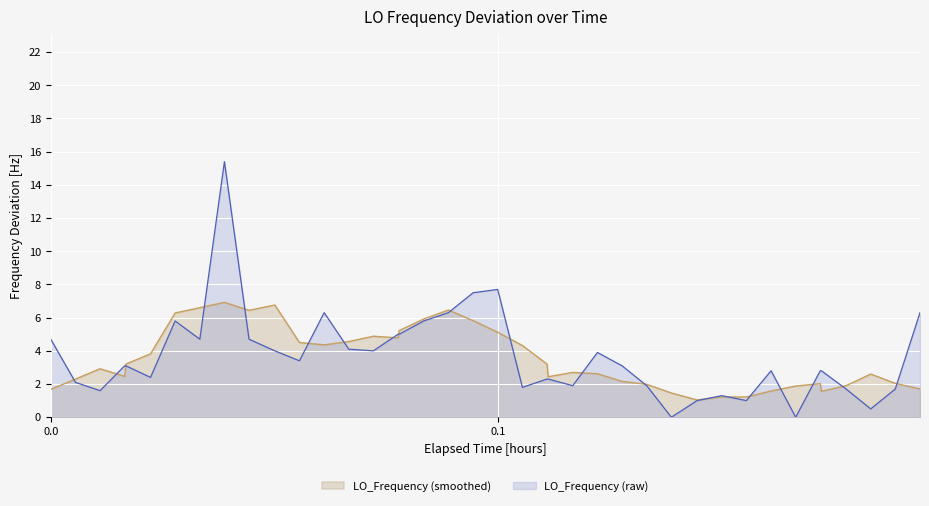

Which series has the widest spread of values?

LO_Frequency (raw)